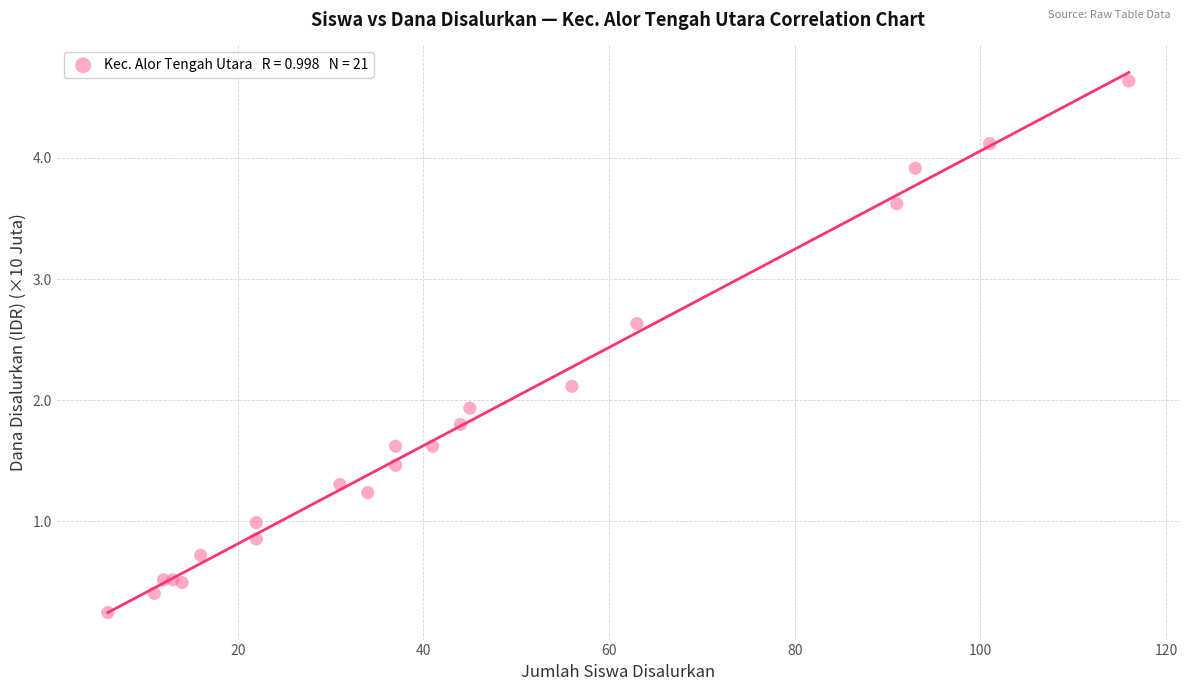

What Y value in the scatter plot is closest to 2?

1.9